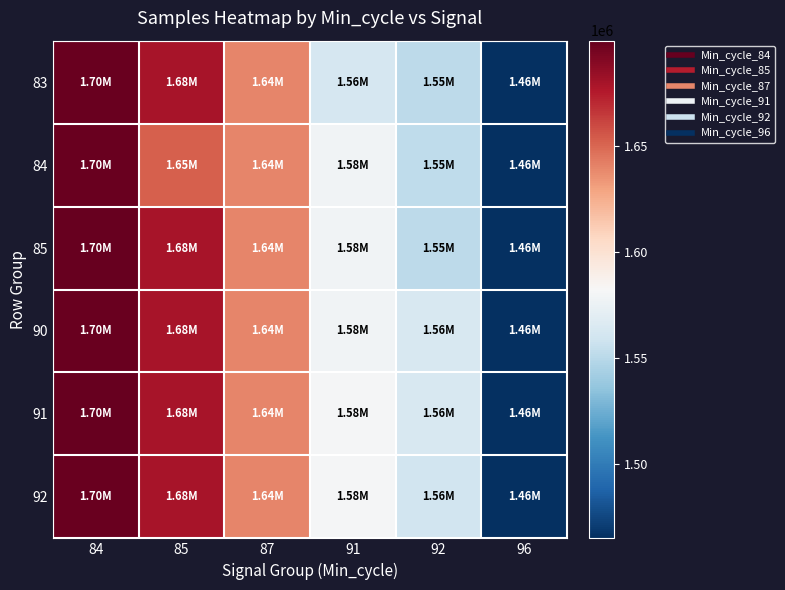

Rank the series at 92 from highest to lowest value.

91, 90, 92, 84, 85, 83